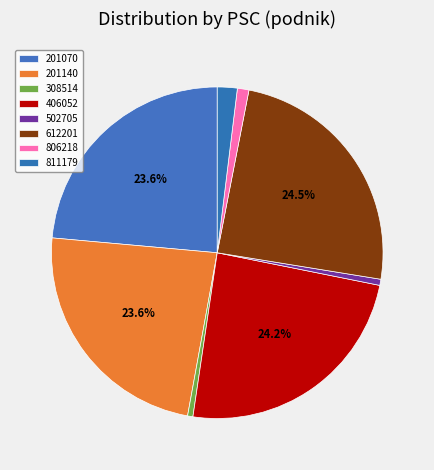

To the nearest percent, what is the combined percentage of 201140 and 201070?

47%